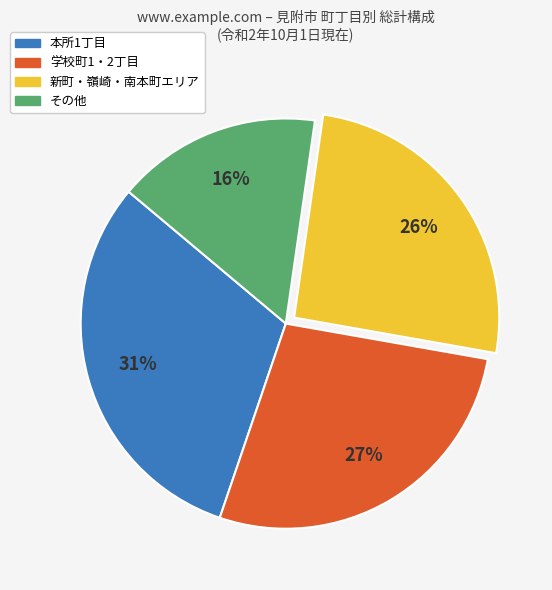

Is there a majority slice in this chart?

No